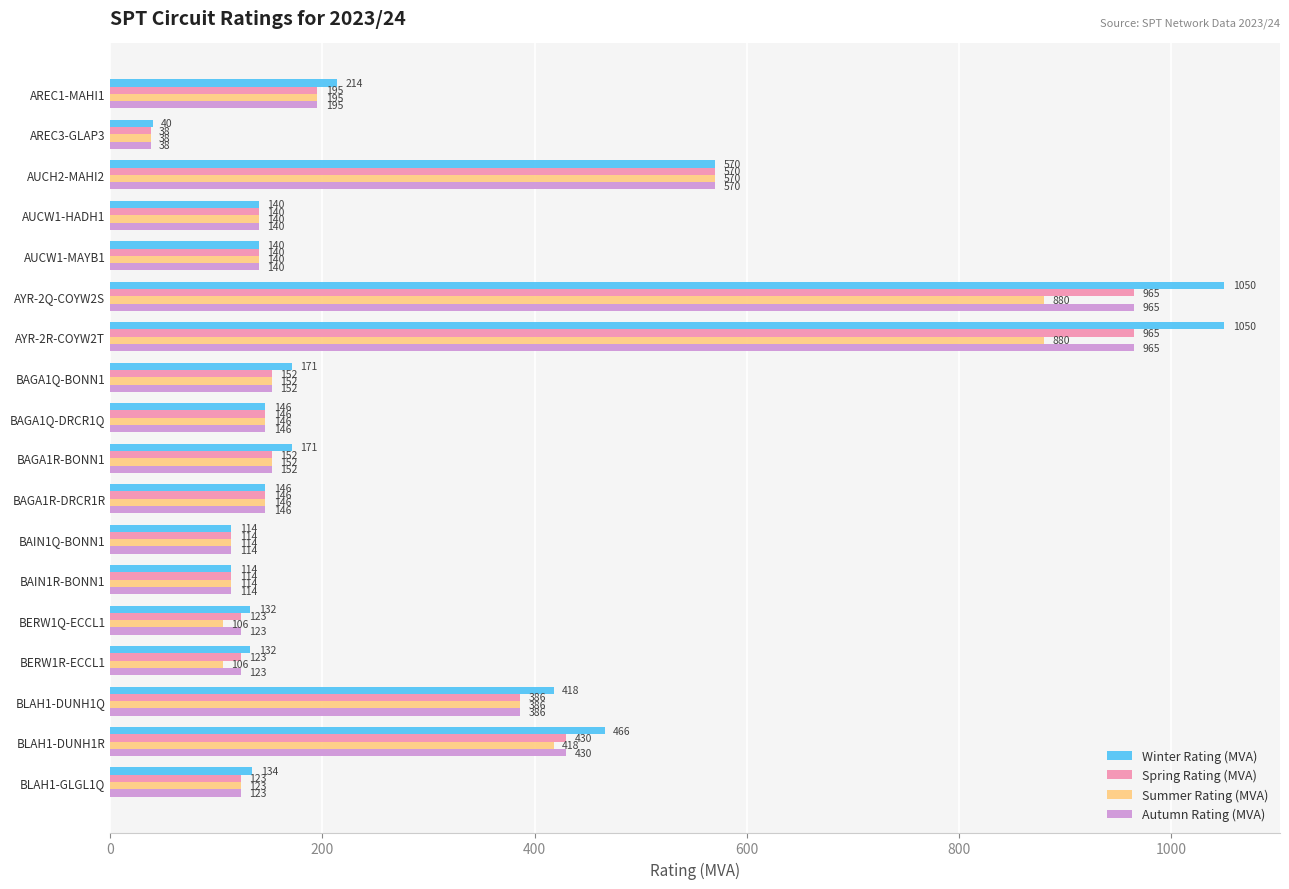

What is the total value across all series at BLAH1-GLGL1Q?

503